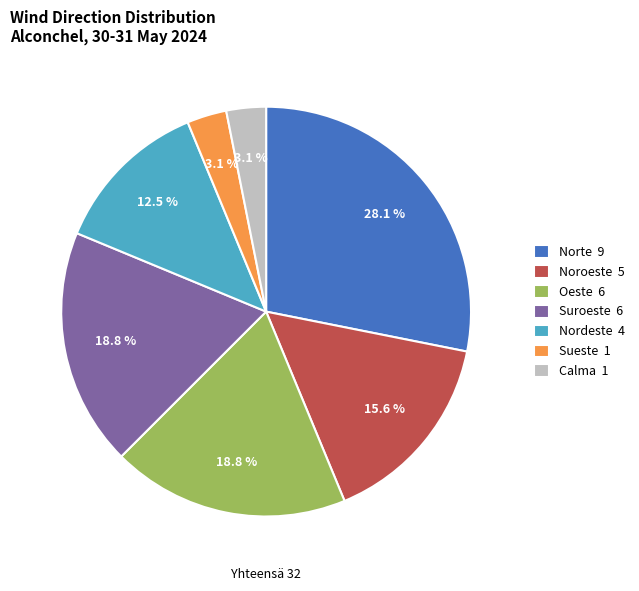

Does Calma represent more than half of the total?

No